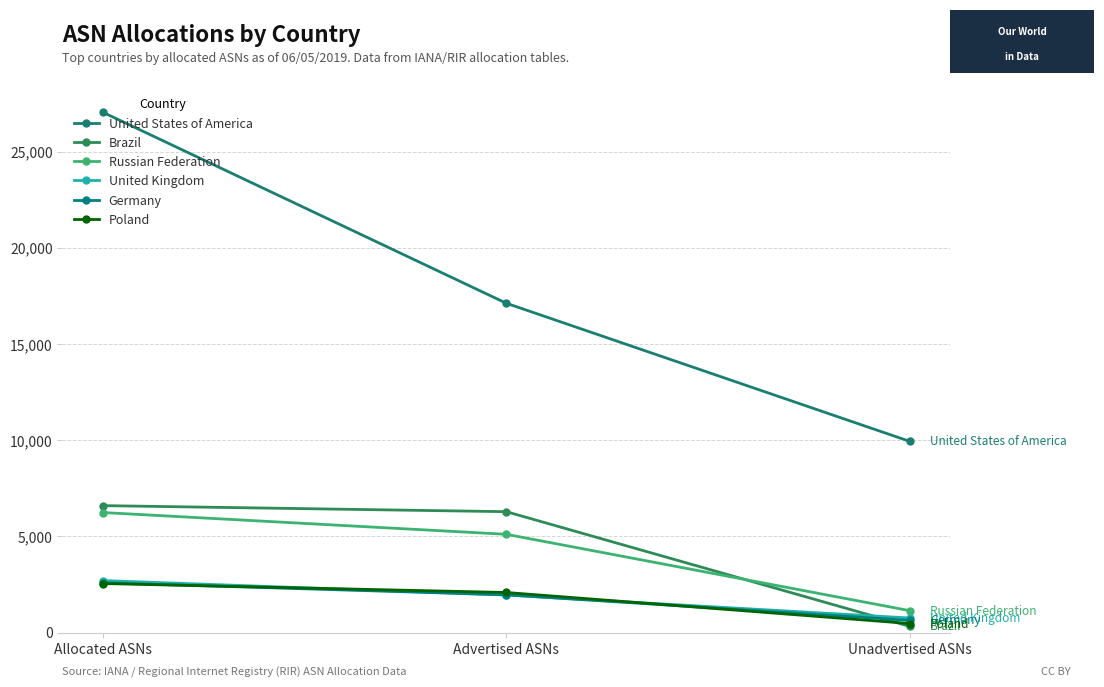

What position from the left is Unadvertised ASNs?

3